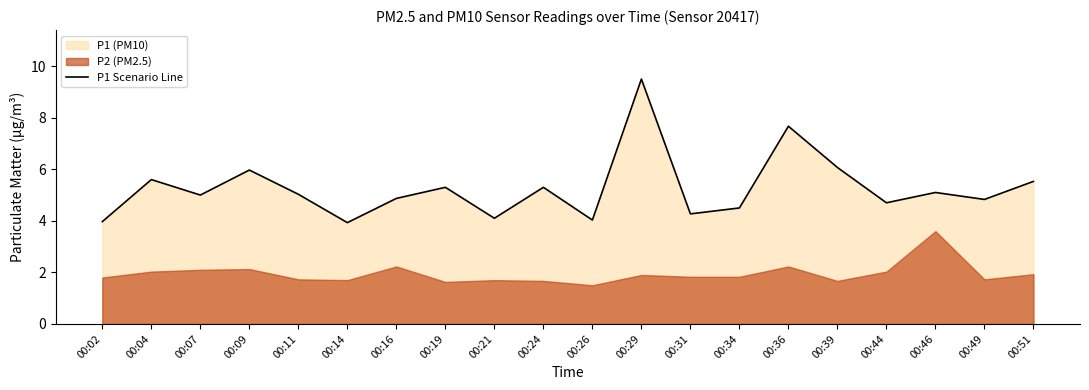

What is the sum of the values at 00:16 and 00:31?

9.1